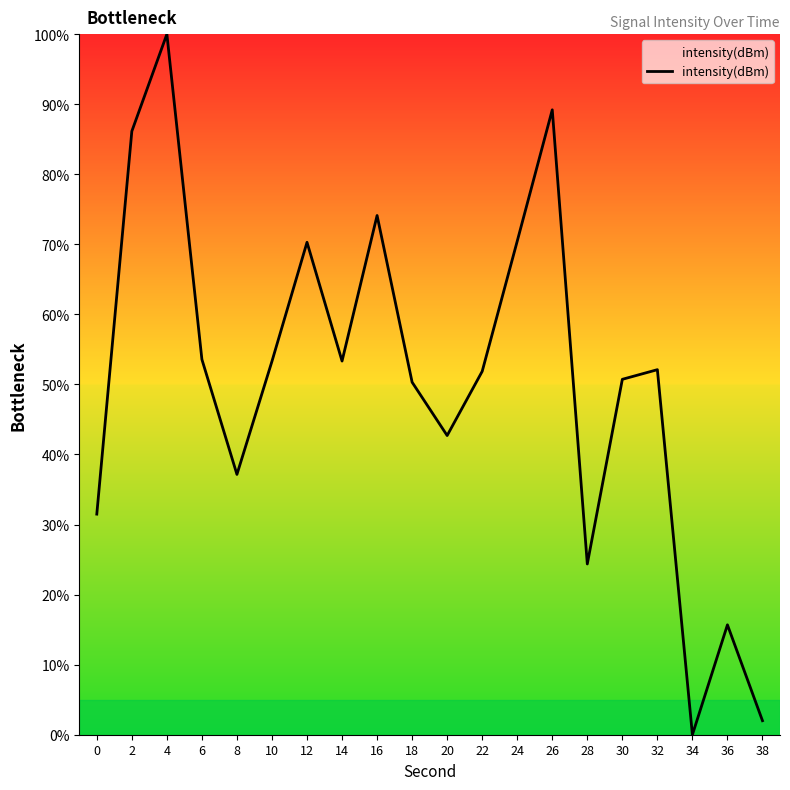

How many lines are shown in the chart?

1